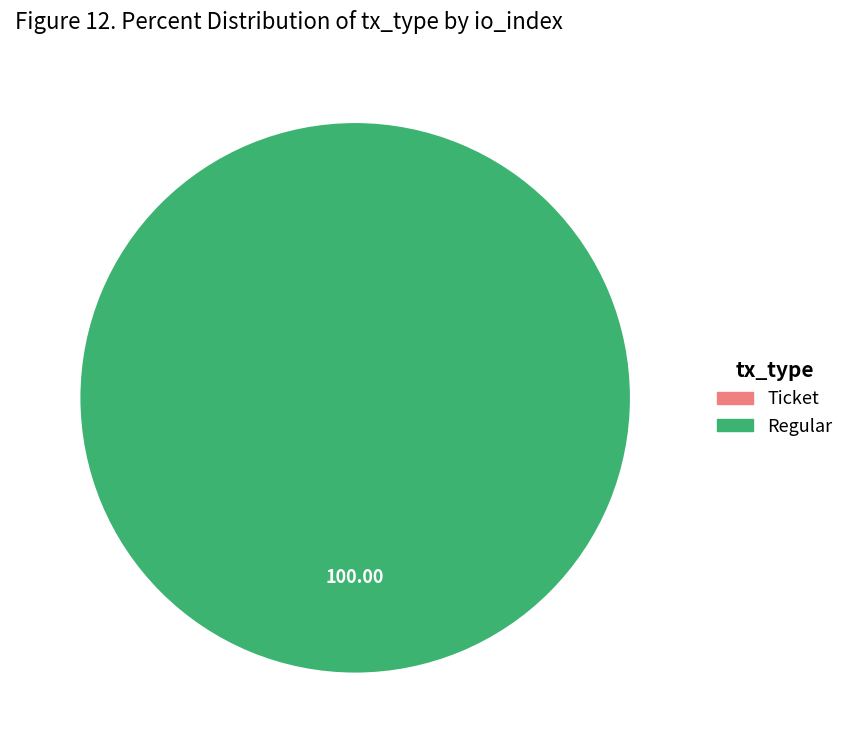

What is the smallest slice in the pie chart?

tx_type=Ticket (io_index=0)